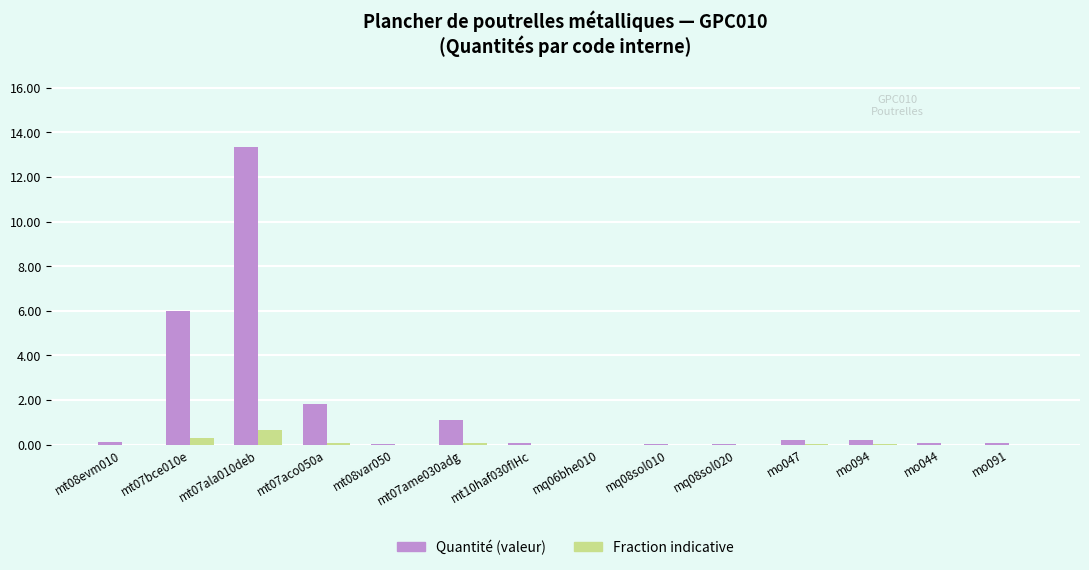

What is the sum of all Quantité (valeur) values?

23.0